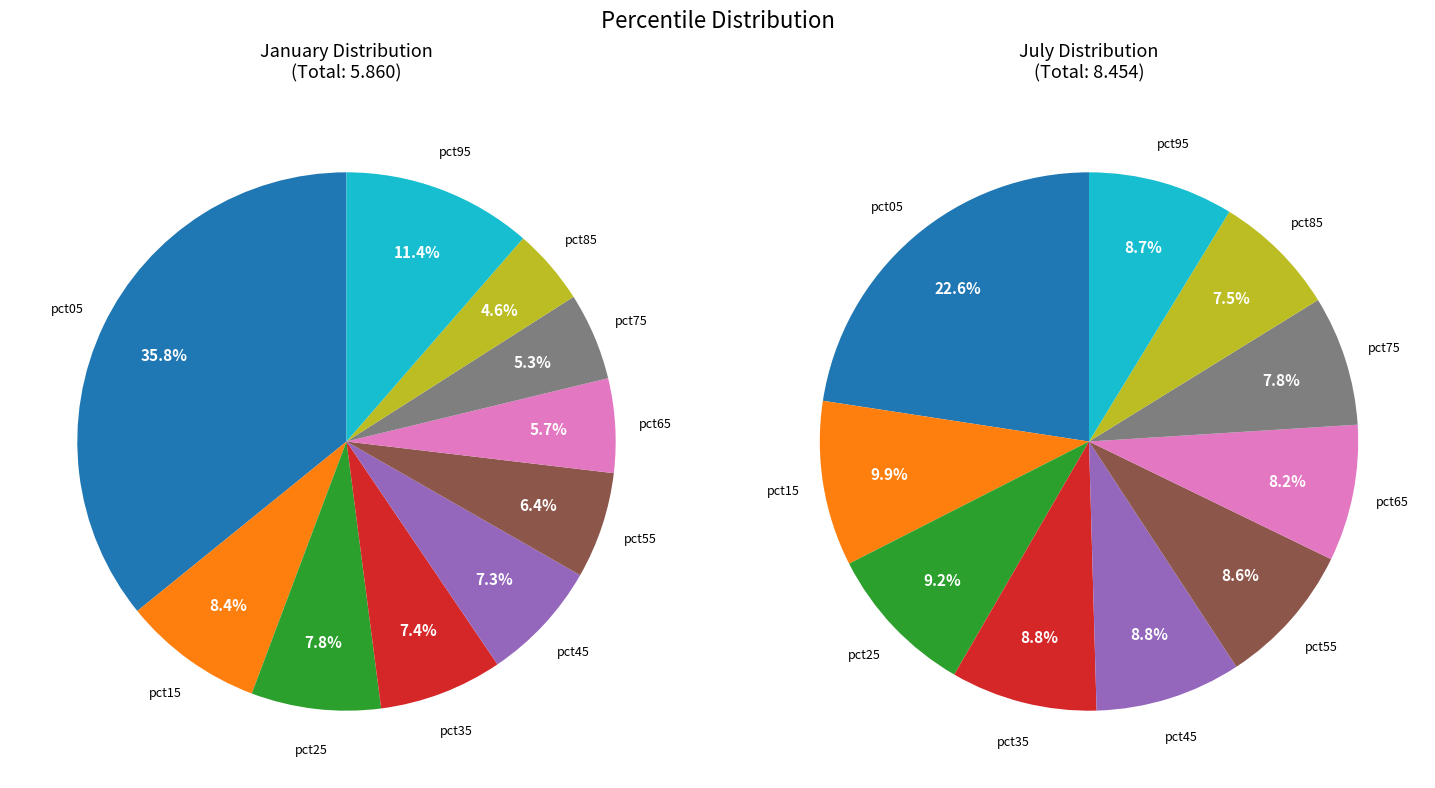

Which series has the widest spread of values?

values_jan